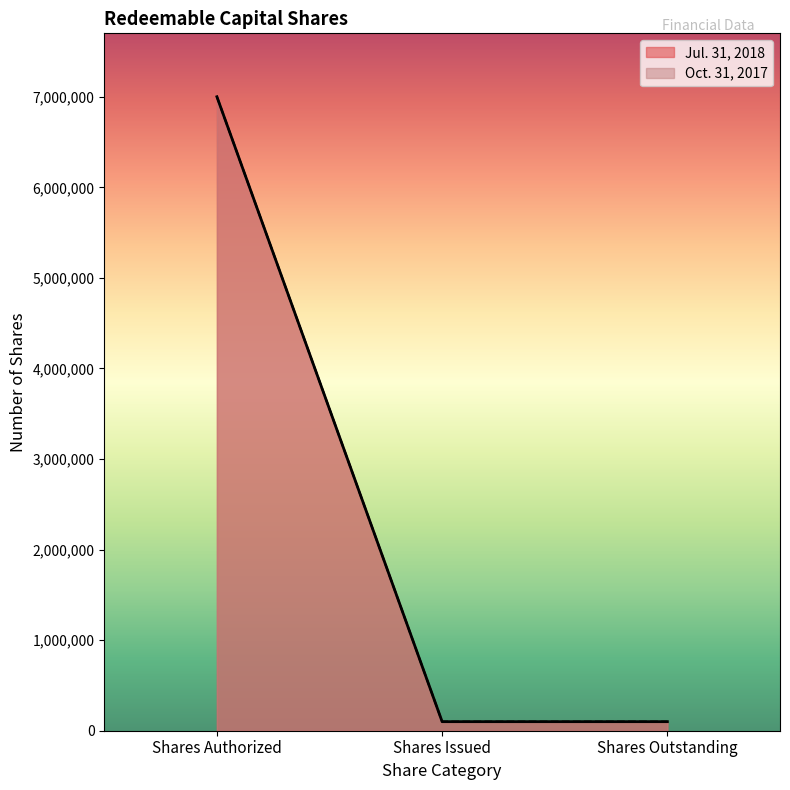

Reading left to right, transcribe all the data shown in this chart.

Jul. 31, 2018: 7000000	100000	100000
Oct. 31, 2017: 7000000	100000	100000